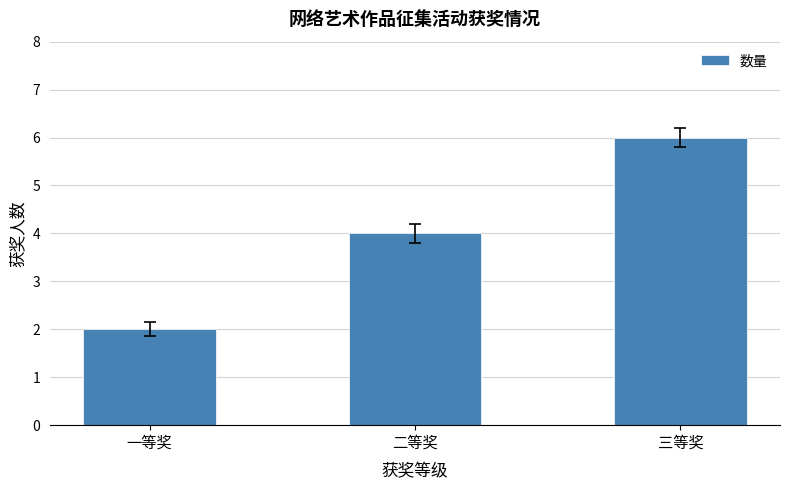

Rank the categories by value from lowest to highest.

一等奖, 二等奖, 三等奖